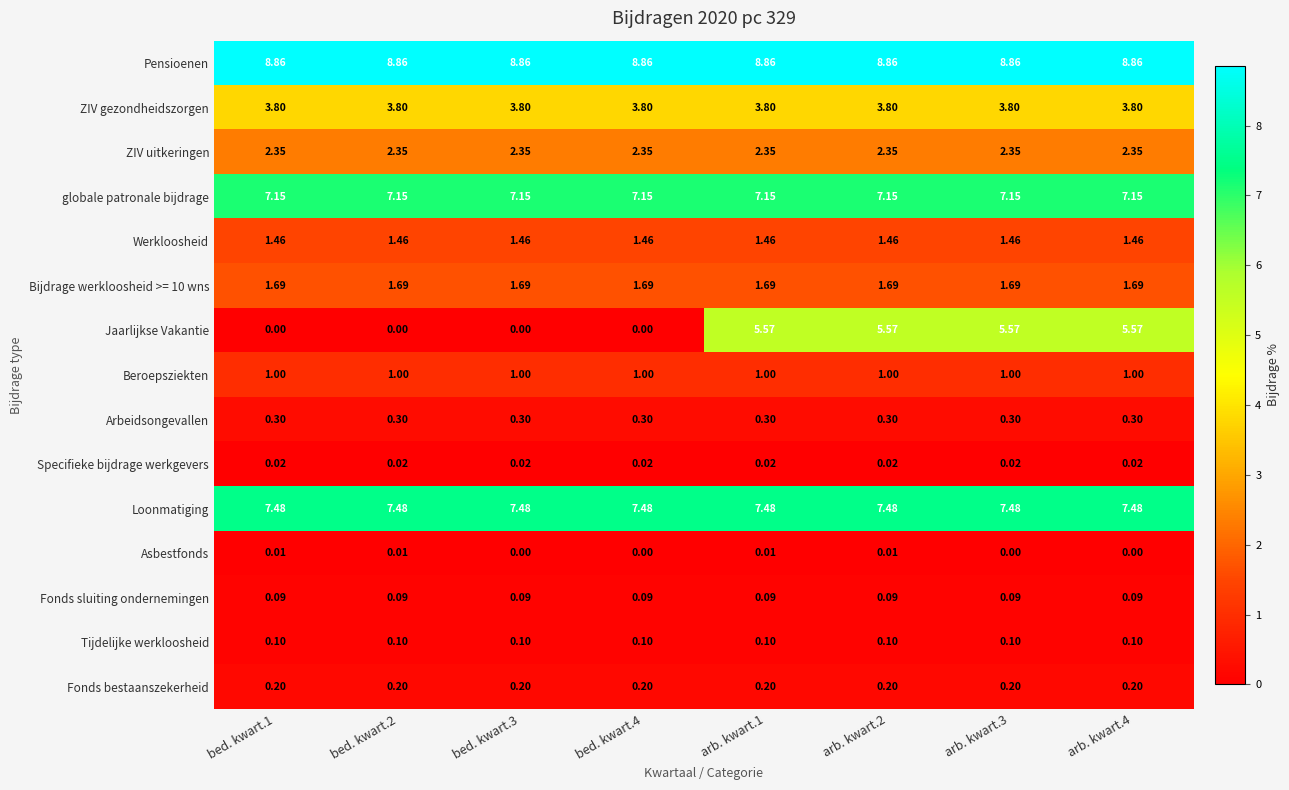

Between bed. kwart.4 and arb. kwart.1, which series saw the biggest shift?

Jaarlijkse Vakantie